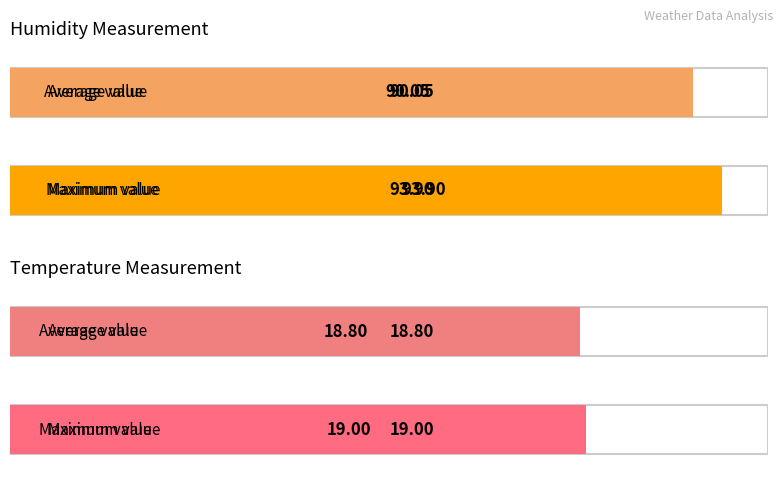

What is the difference between the second highest and second lowest values in the Average Temperature (C) series?

0.4